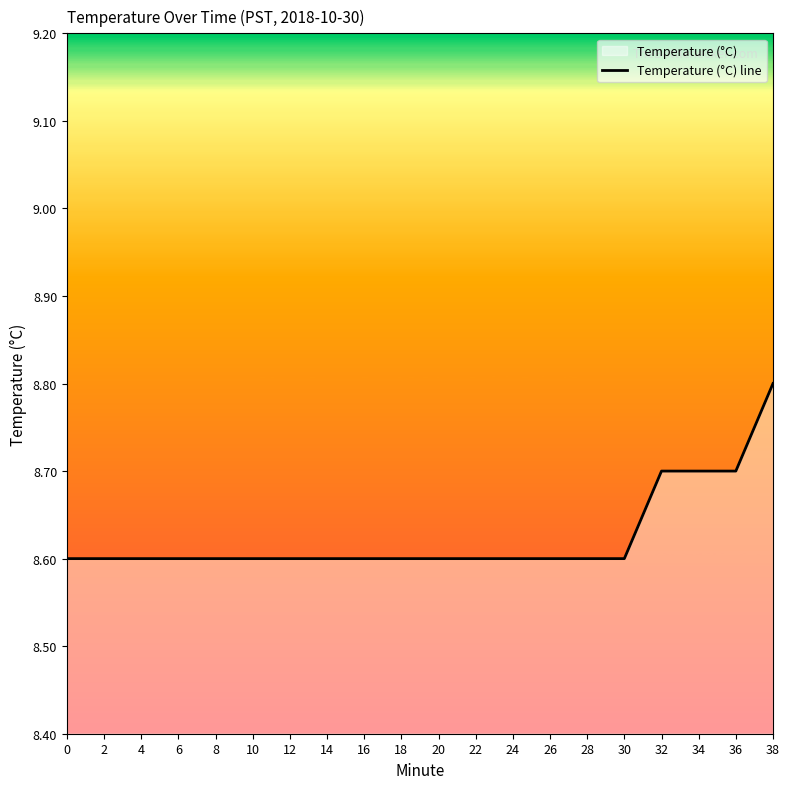

Reading right to left, transcribe all the data shown in this chart.

8.8	8.7	8.7	8.7	8.6	8.6	8.6	8.6	8.6	8.6	8.6	8.6	8.6	8.6	8.6	8.6	8.6	8.6	8.6	8.6